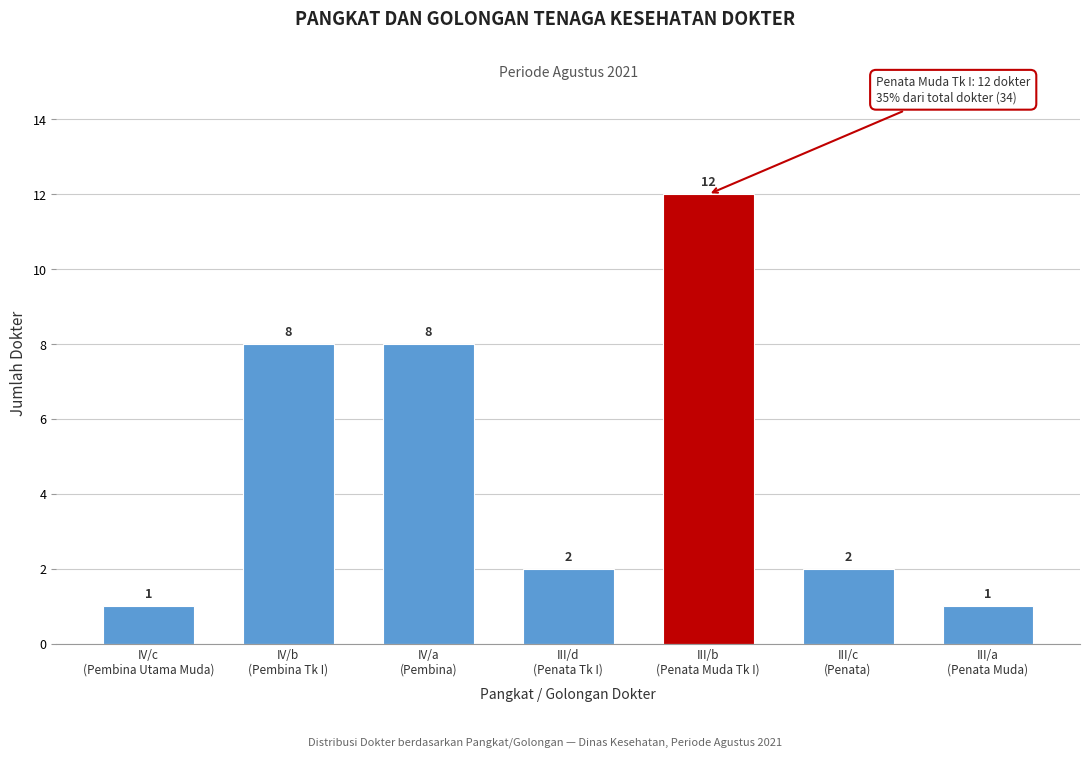

Reading left to right, list all the values displayed in this chart.

1	8	8	2	12	2	1